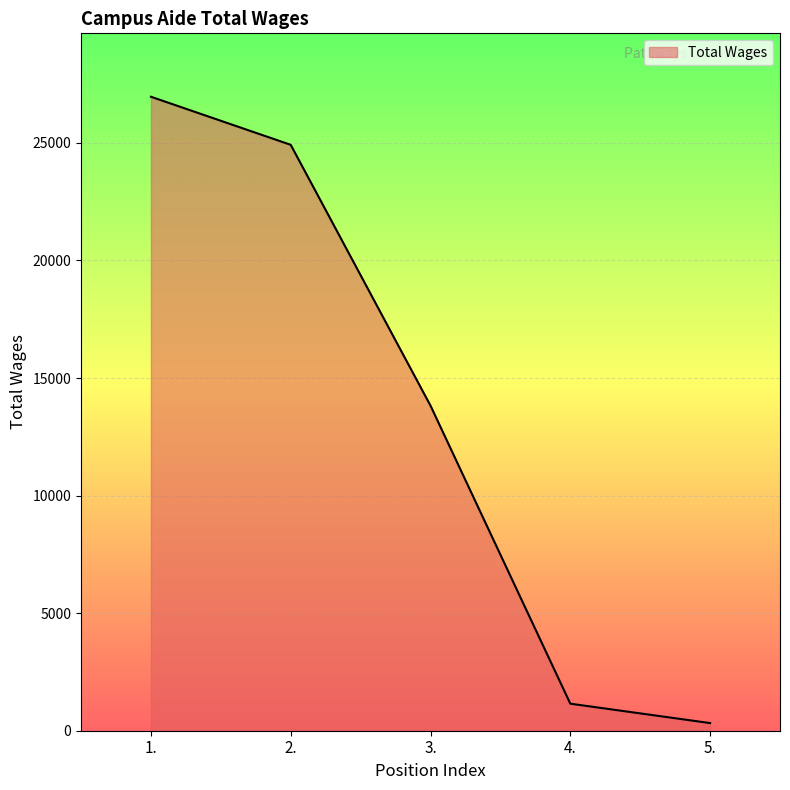

Reading left to right, transcribe all the data shown in this chart.

1.=26964	2.=24919	3.=13824	4.=1150	5.=325